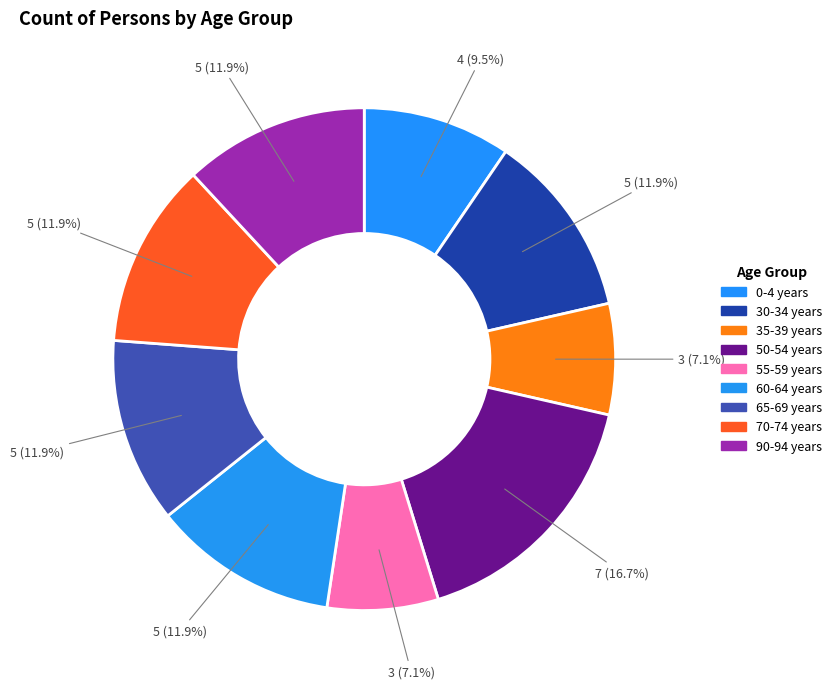

How many segments does this pie chart have?

9